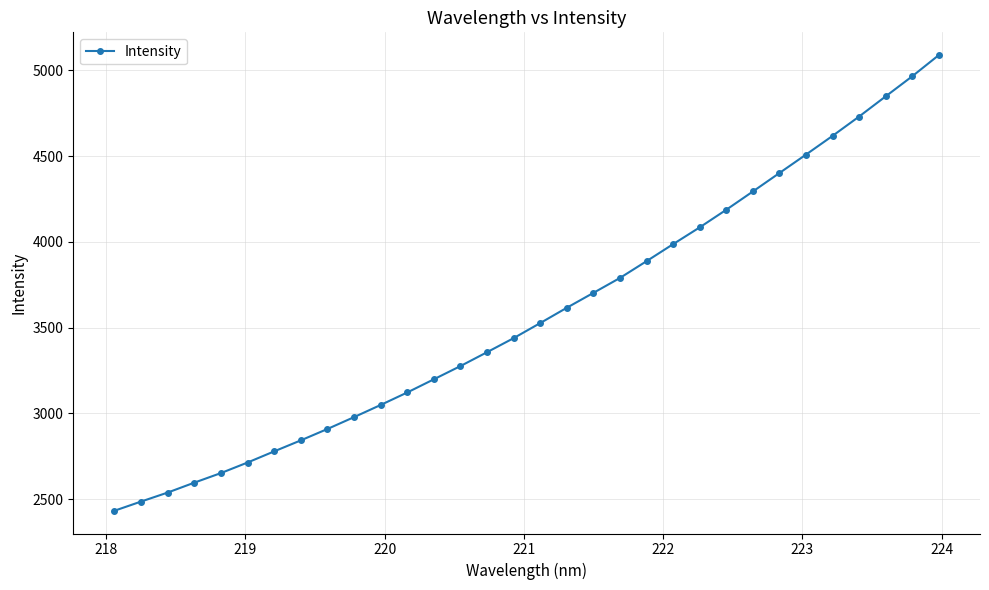

What is the greatest value displayed?

5088.5